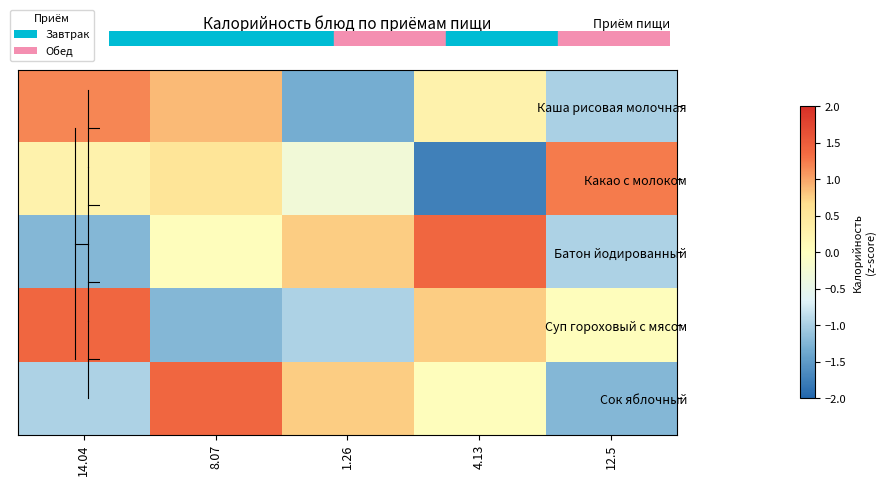

At how many categories does at least one series exceed 0?

5